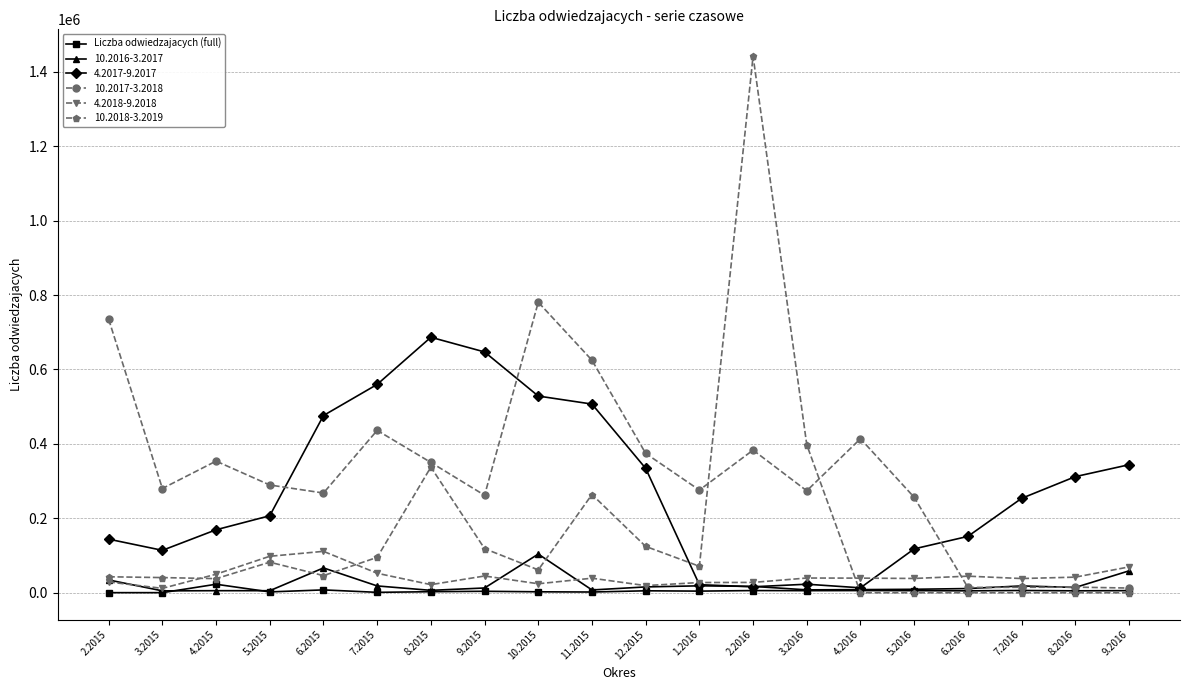

How many data points does each series have?

20